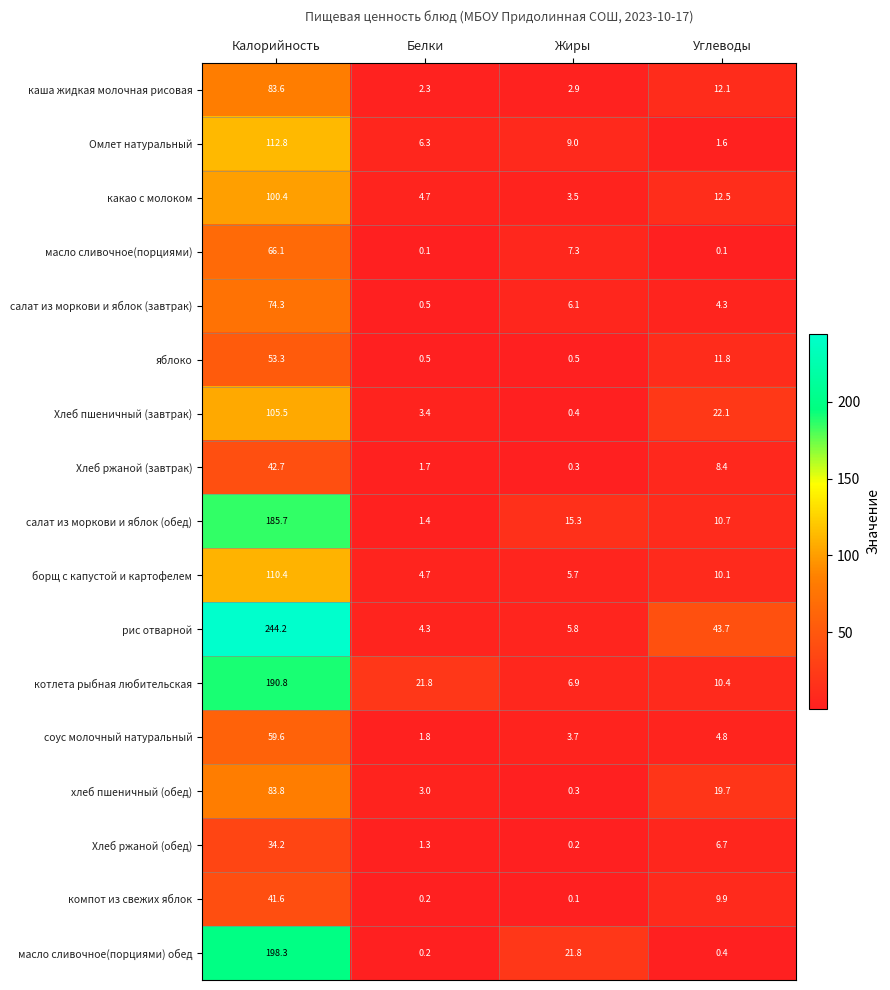

Where does the котлета рыбная любительская series first go above 21?

Калорийность